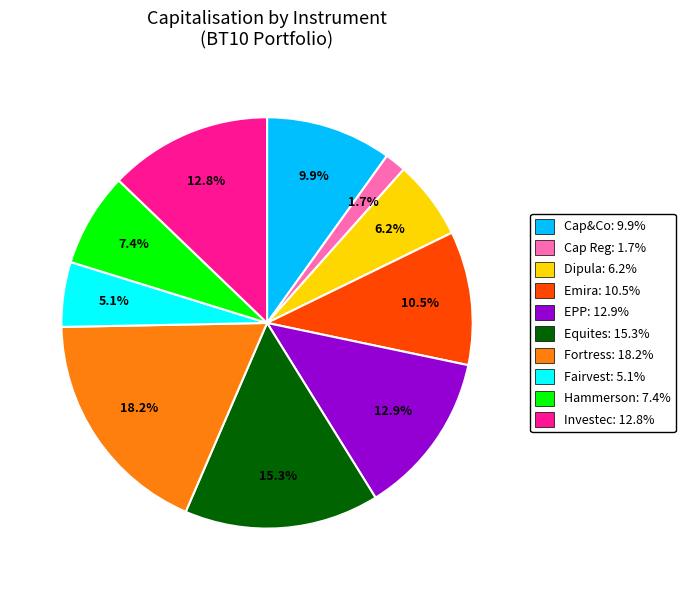

Does any single category account for the majority?

No